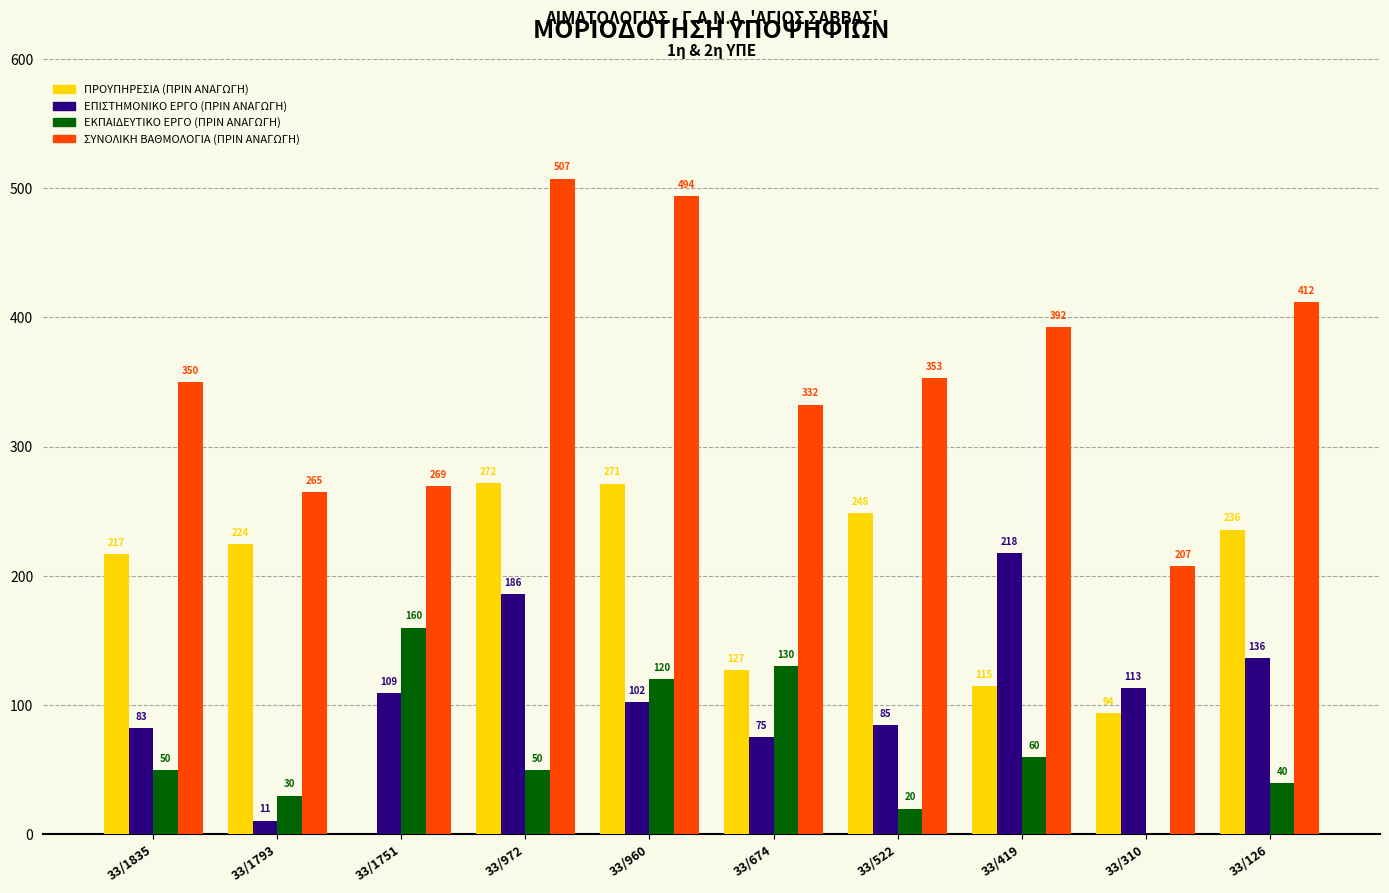

What is the total value across all series at 33/310?

414.5